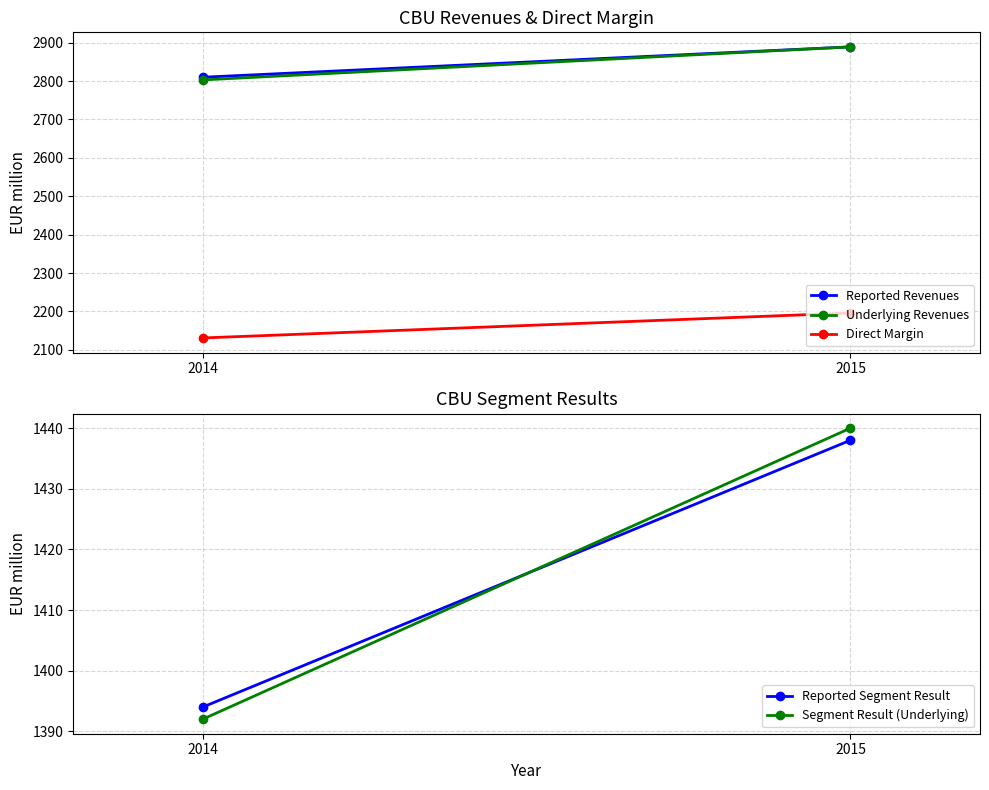

How many lines are shown in the chart?

5